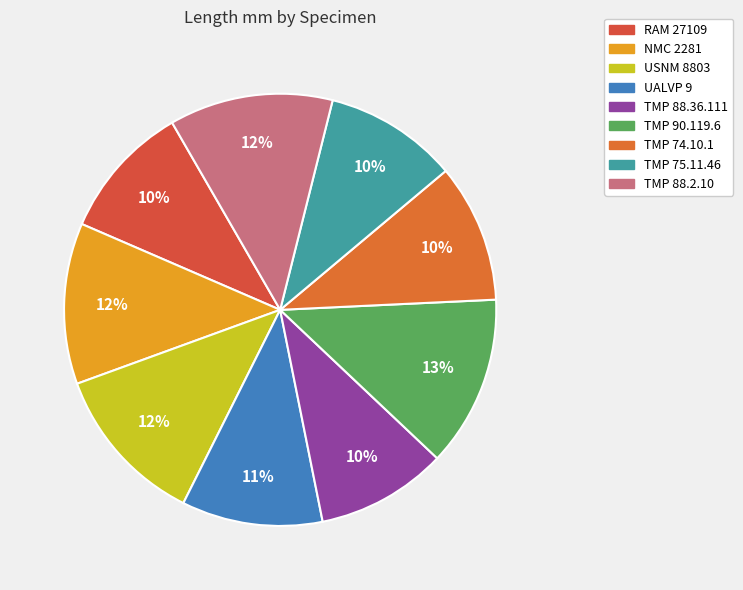

Which category has the smallest portion of the pie?

TMP 88.36.111